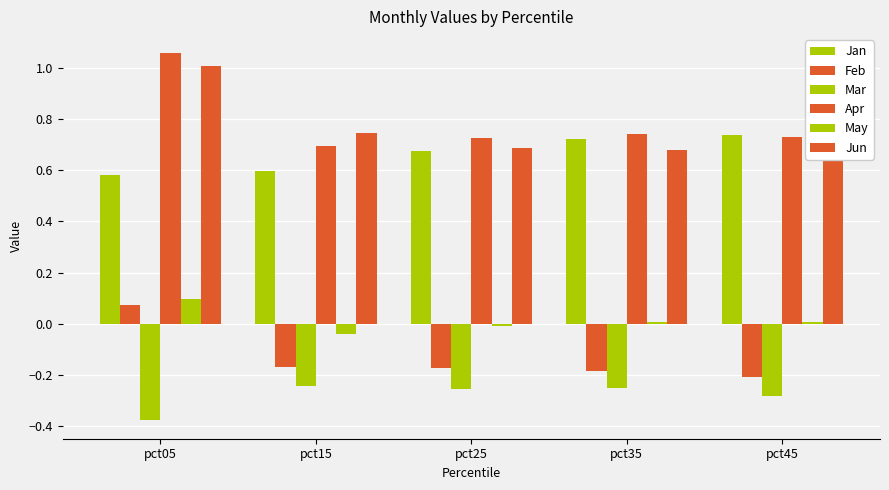

Between pct05 and pct15, which series saw the biggest shift?

Apr